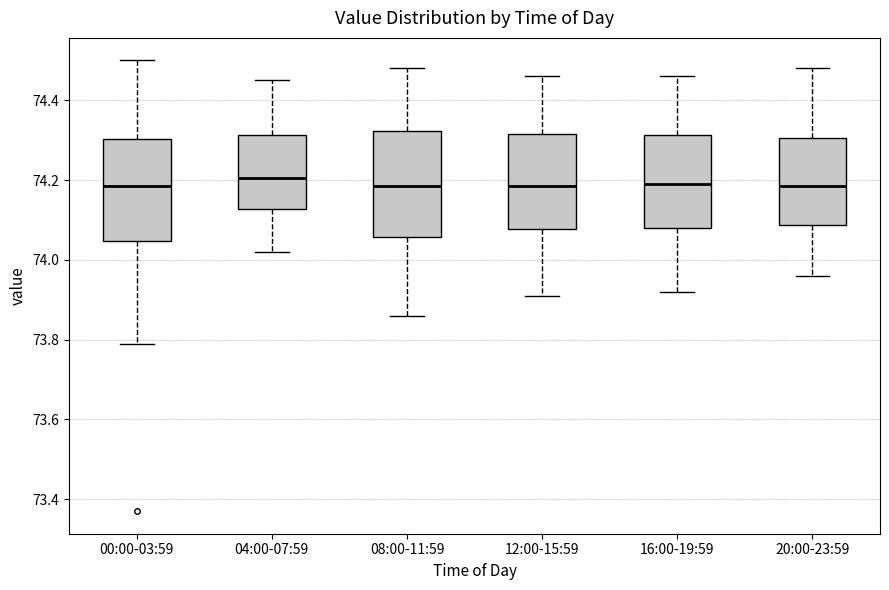

Where does the median line of the box for 04:00-07:59 sit on the y-axis? The values are not printed on the chart, so give them approximately, as read against the axis.

74.20